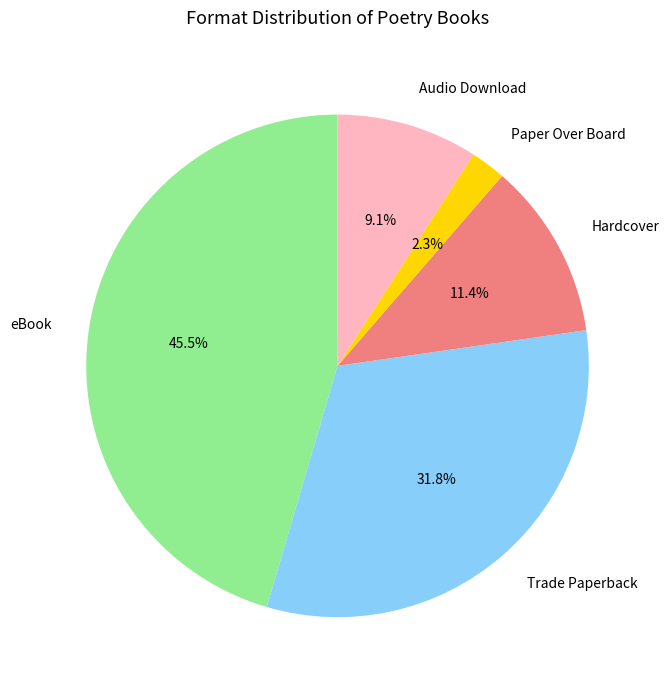

Which has a higher value, Hardcover or Trade Paperback?

Trade Paperback